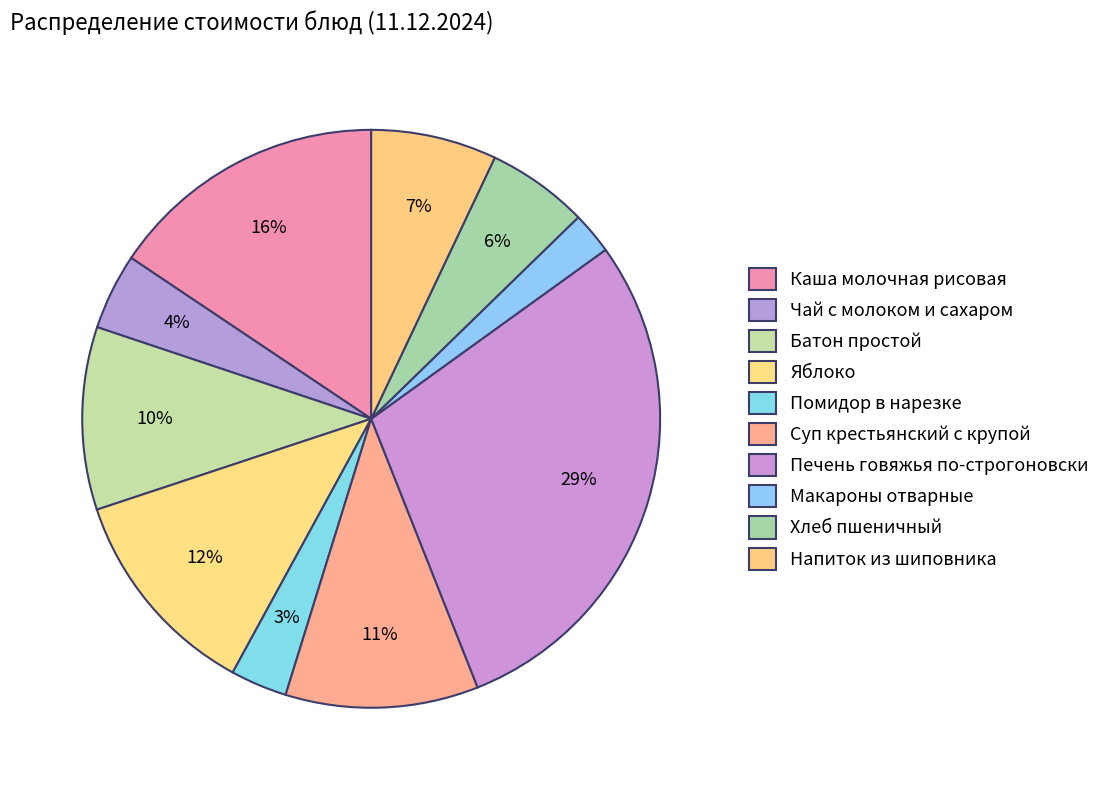

Is it true that Яблоко is 12% of the pie?

True